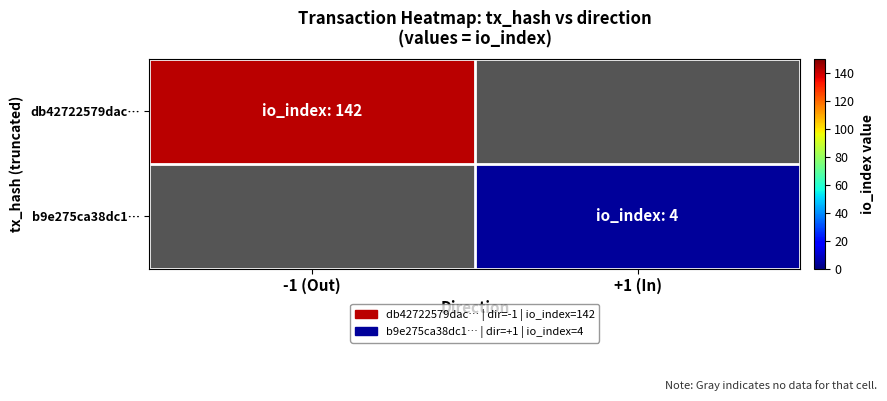

What is the difference between the highest and lowest values at +1 (In)?

4